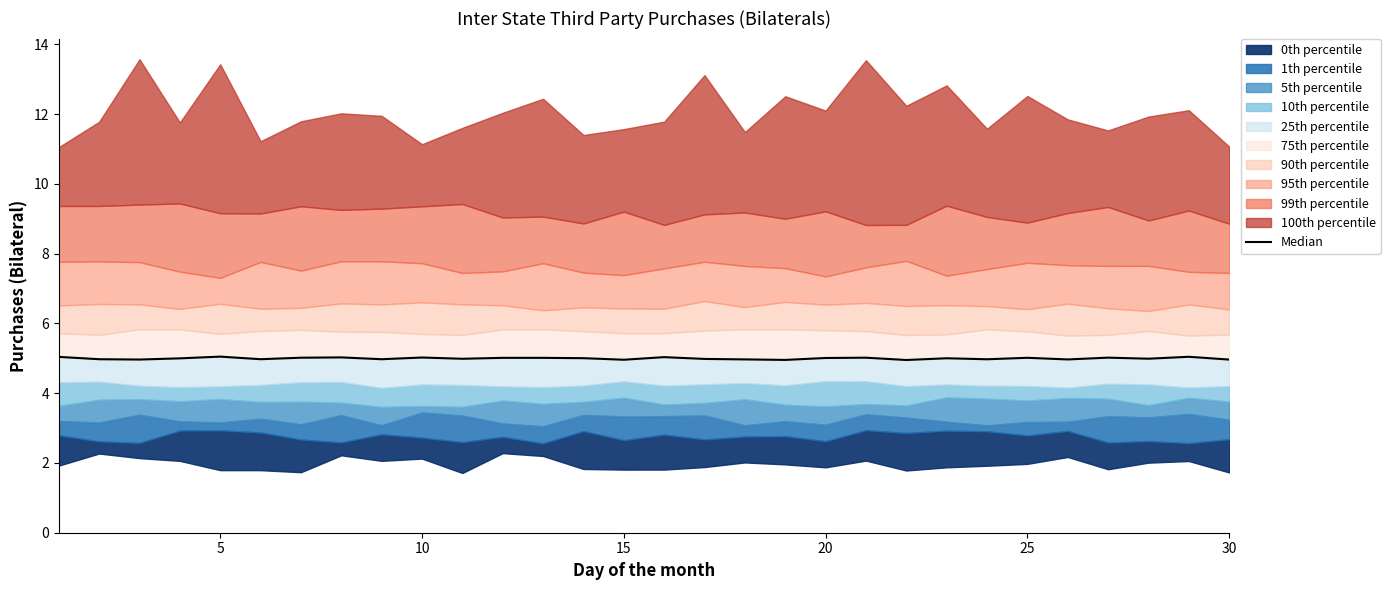

How many points are lower than both their immediate neighbors (excluding endpoints)?

10